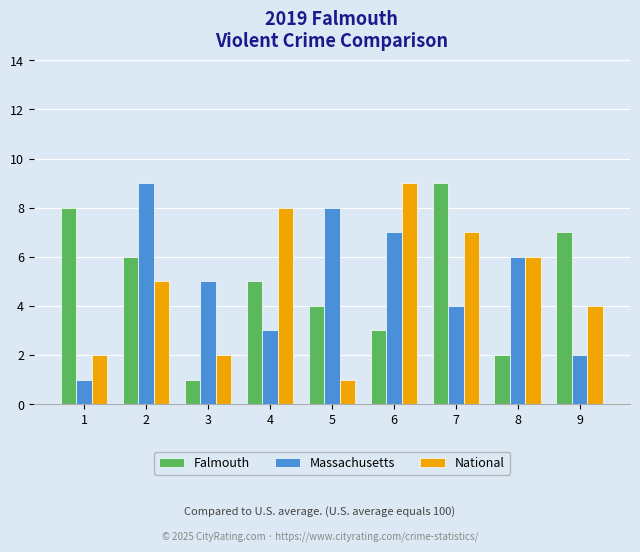

How many groups of bars are there?

9